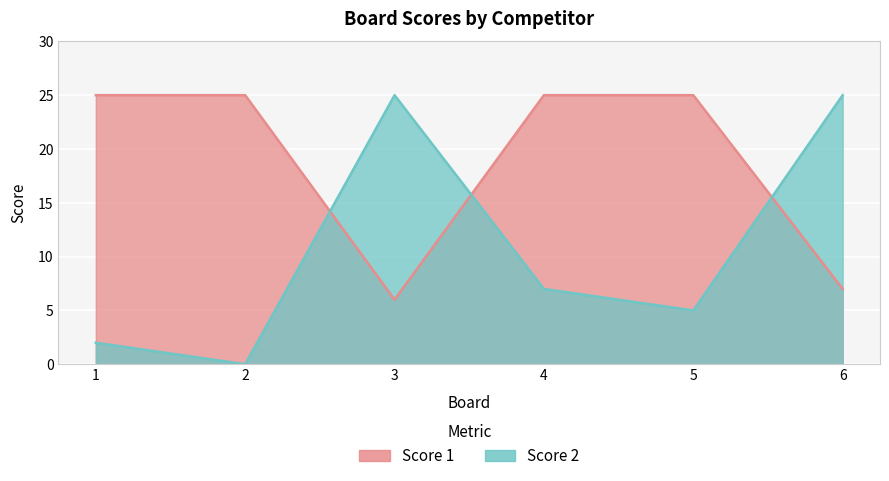

Where do Score 2 and Score 1 first cross each other?

2 and 3